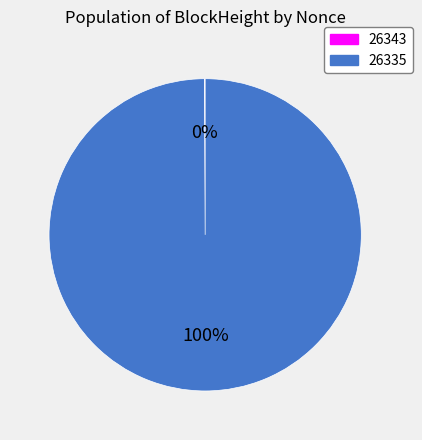

What is the majority slice?

26335